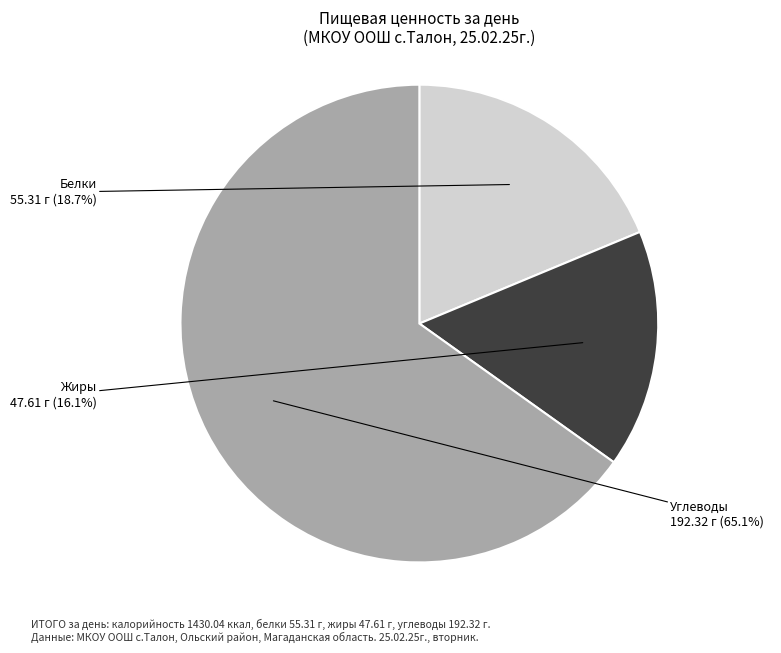

Is there a majority slice in this chart?

Yes